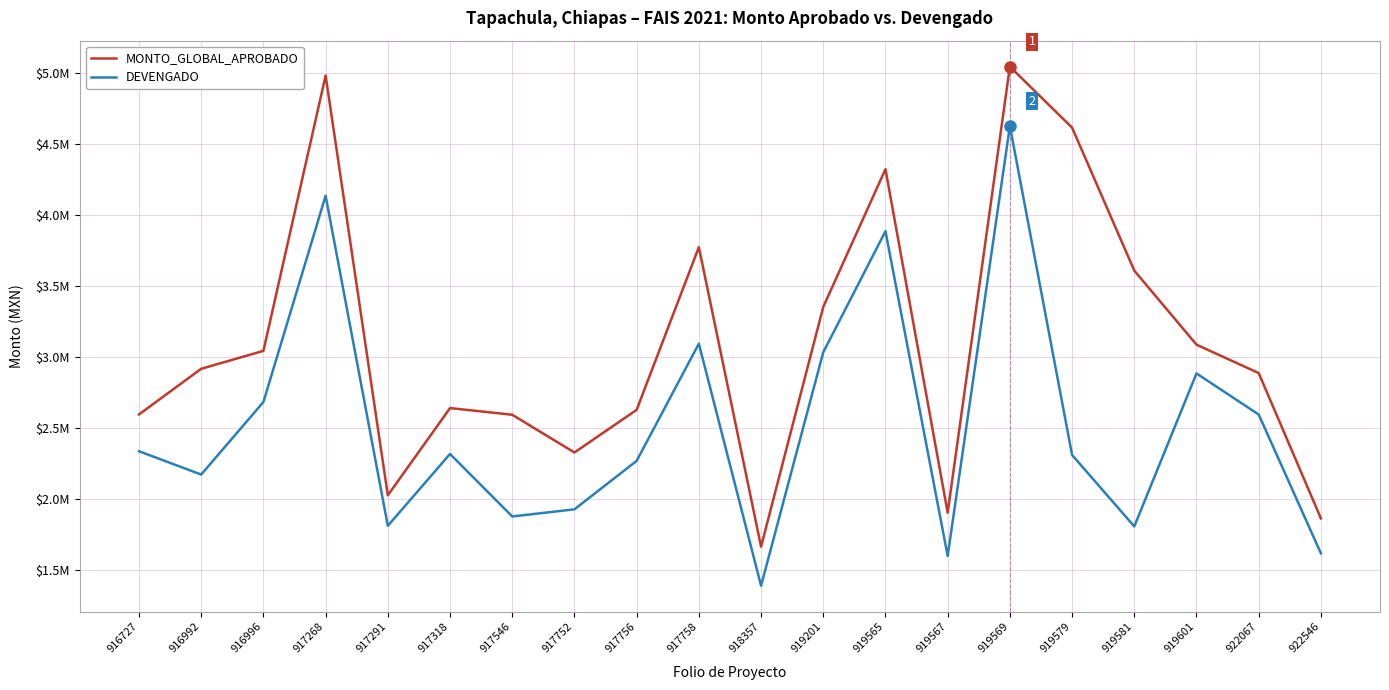

True or false: MONTO_GLOBAL_APROBADO and DEVENGADO intersect in this chart.

False